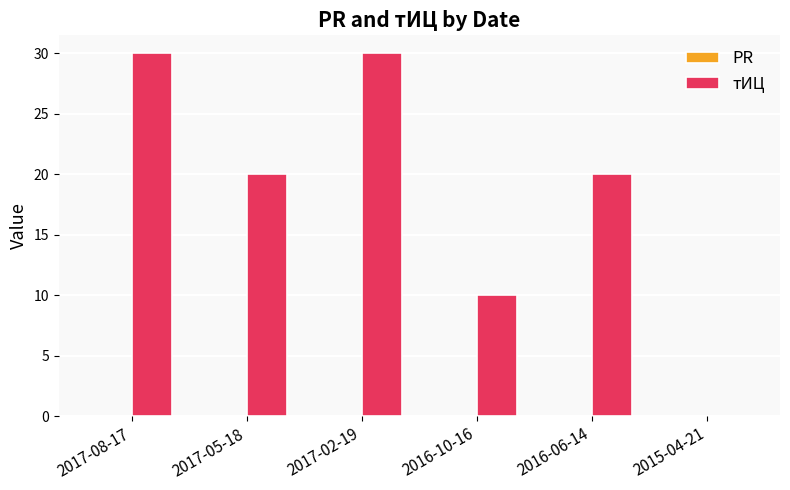

The value at 2017-05-18 is 29. True or false?

False